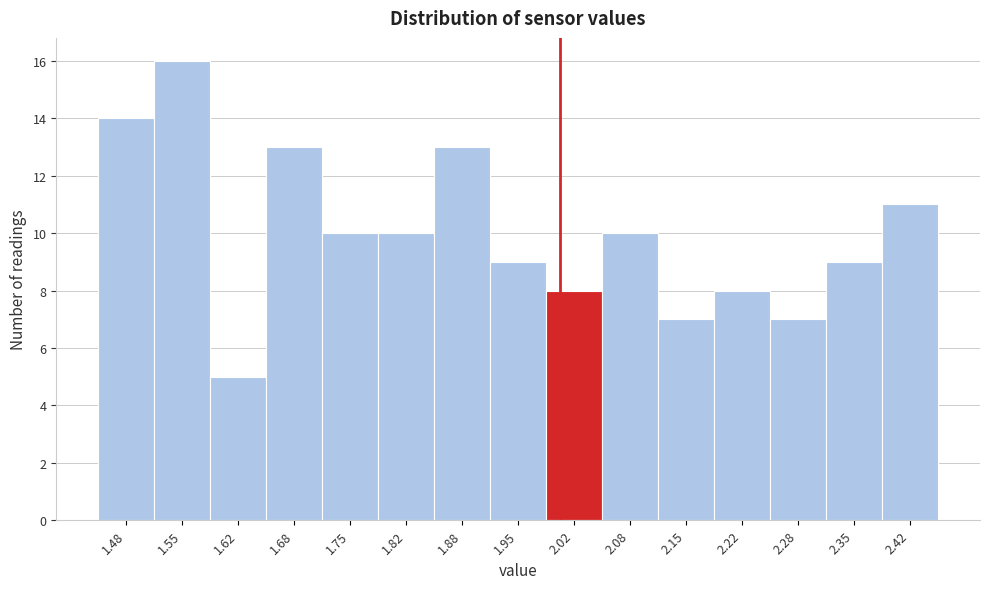

Which range on the x-axis has the tallest bar?

1.52 to 1.58